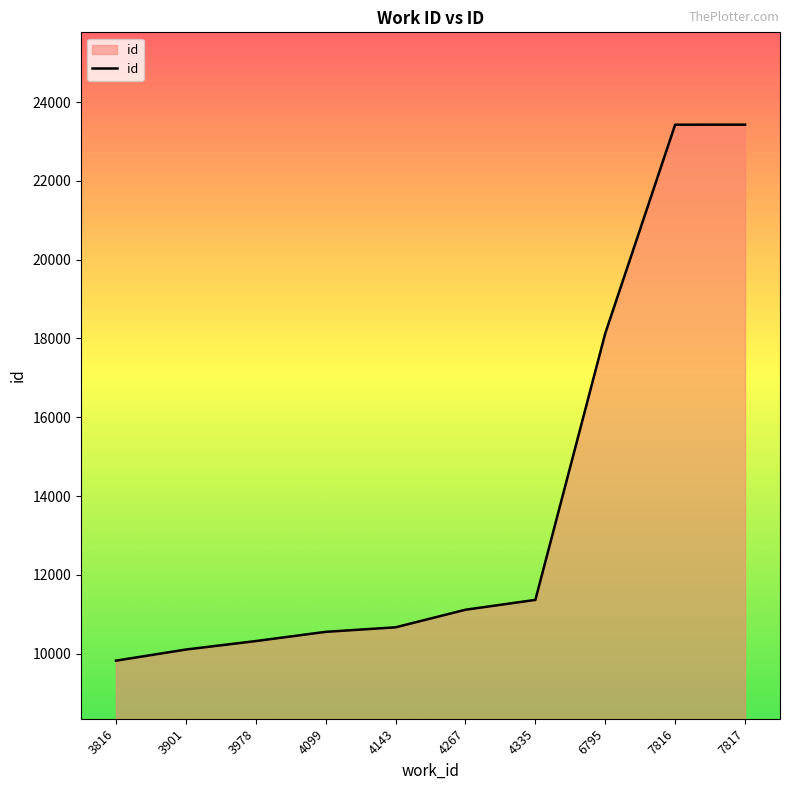

Is it true that the value at 4143 is 3084?

False